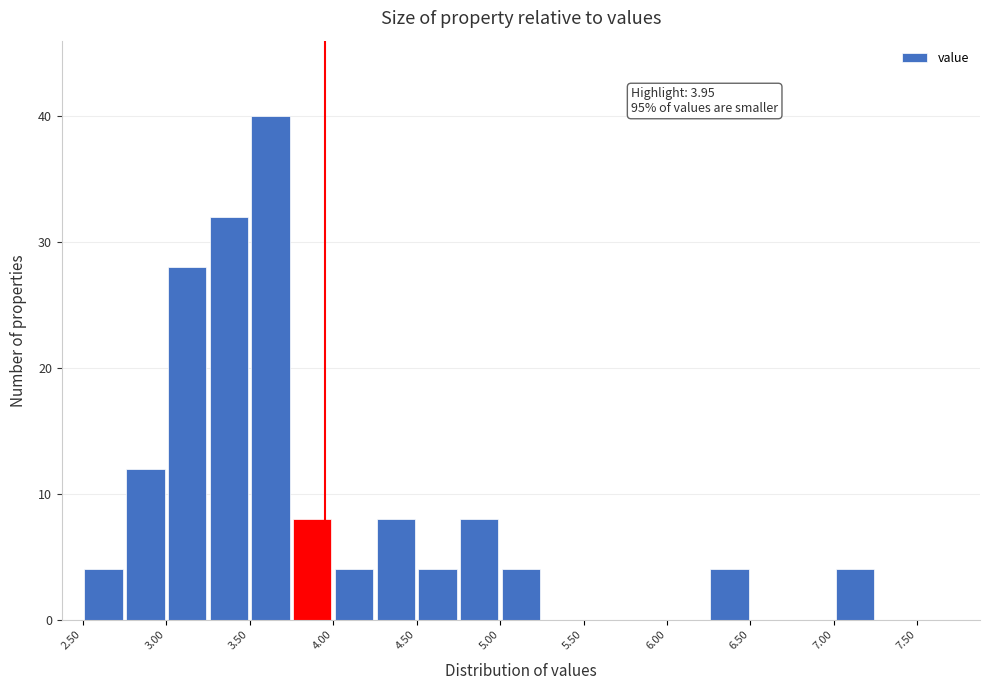

Which range on the x-axis has the tallest bar?

3.50 to 3.75